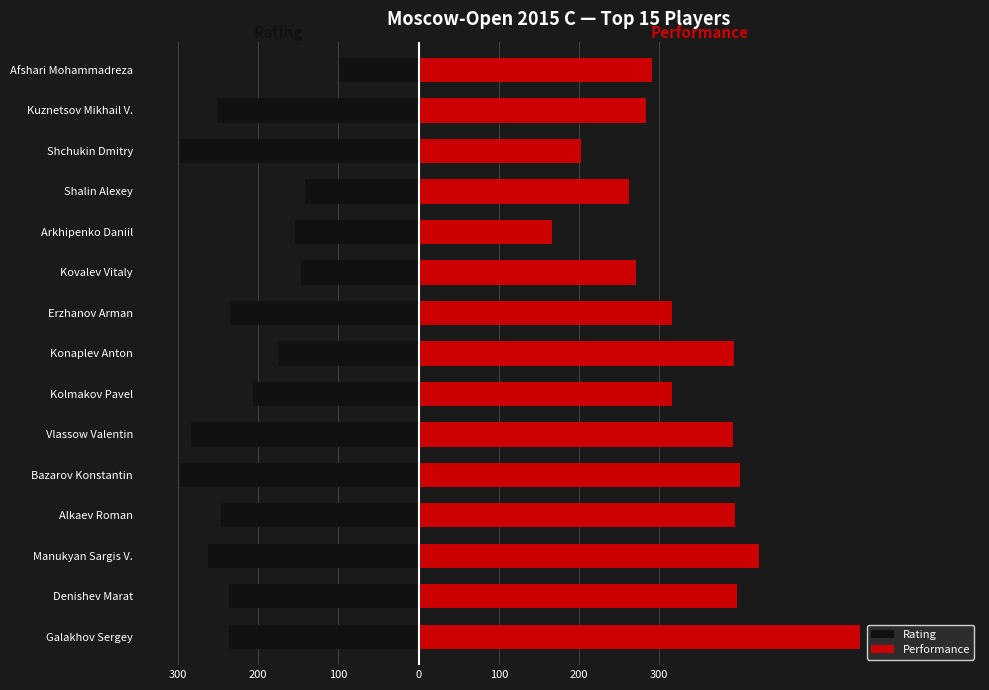

How many categories are shown in the chart?

15